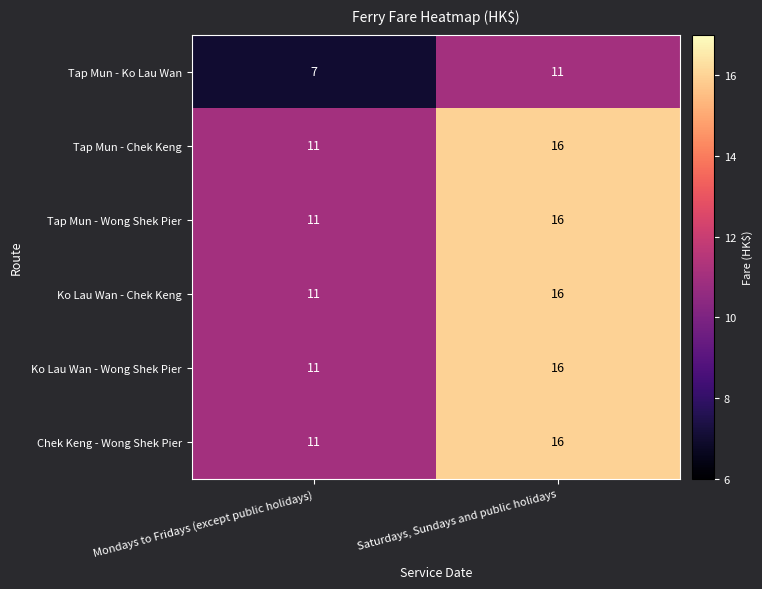

Reading left to right, extract all data points from this chart.

Tap Mun - Ko Lau Wan: Mondays to Fridays (except public holidays)=7	Saturdays, Sundays and public holidays=11
Tap Mun - Chek Keng: Mondays to Fridays (except public holidays)=11	Saturdays, Sundays and public holidays=16
Tap Mun - Wong Shek Pier: Mondays to Fridays (except public holidays)=11	Saturdays, Sundays and public holidays=16
Ko Lau Wan - Chek Keng: Mondays to Fridays (except public holidays)=11	Saturdays, Sundays and public holidays=16
Ko Lau Wan - Wong Shek Pier: Mondays to Fridays (except public holidays)=11	Saturdays, Sundays and public holidays=16
Chek Keng - Wong Shek Pier: Mondays to Fridays (except public holidays)=11	Saturdays, Sundays and public holidays=16